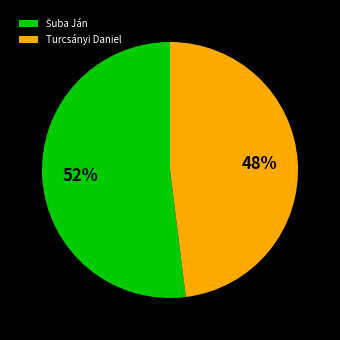

To the nearest percent, what percentage of the pie is Turcsányi Daniel?

48%